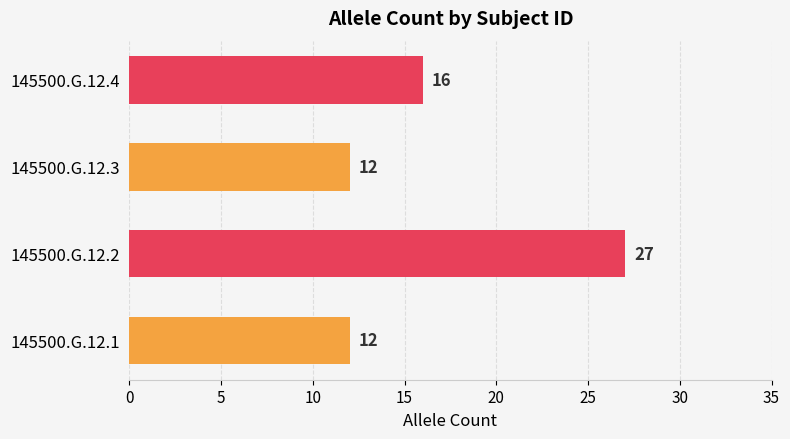

How many data points are less than 16?

2